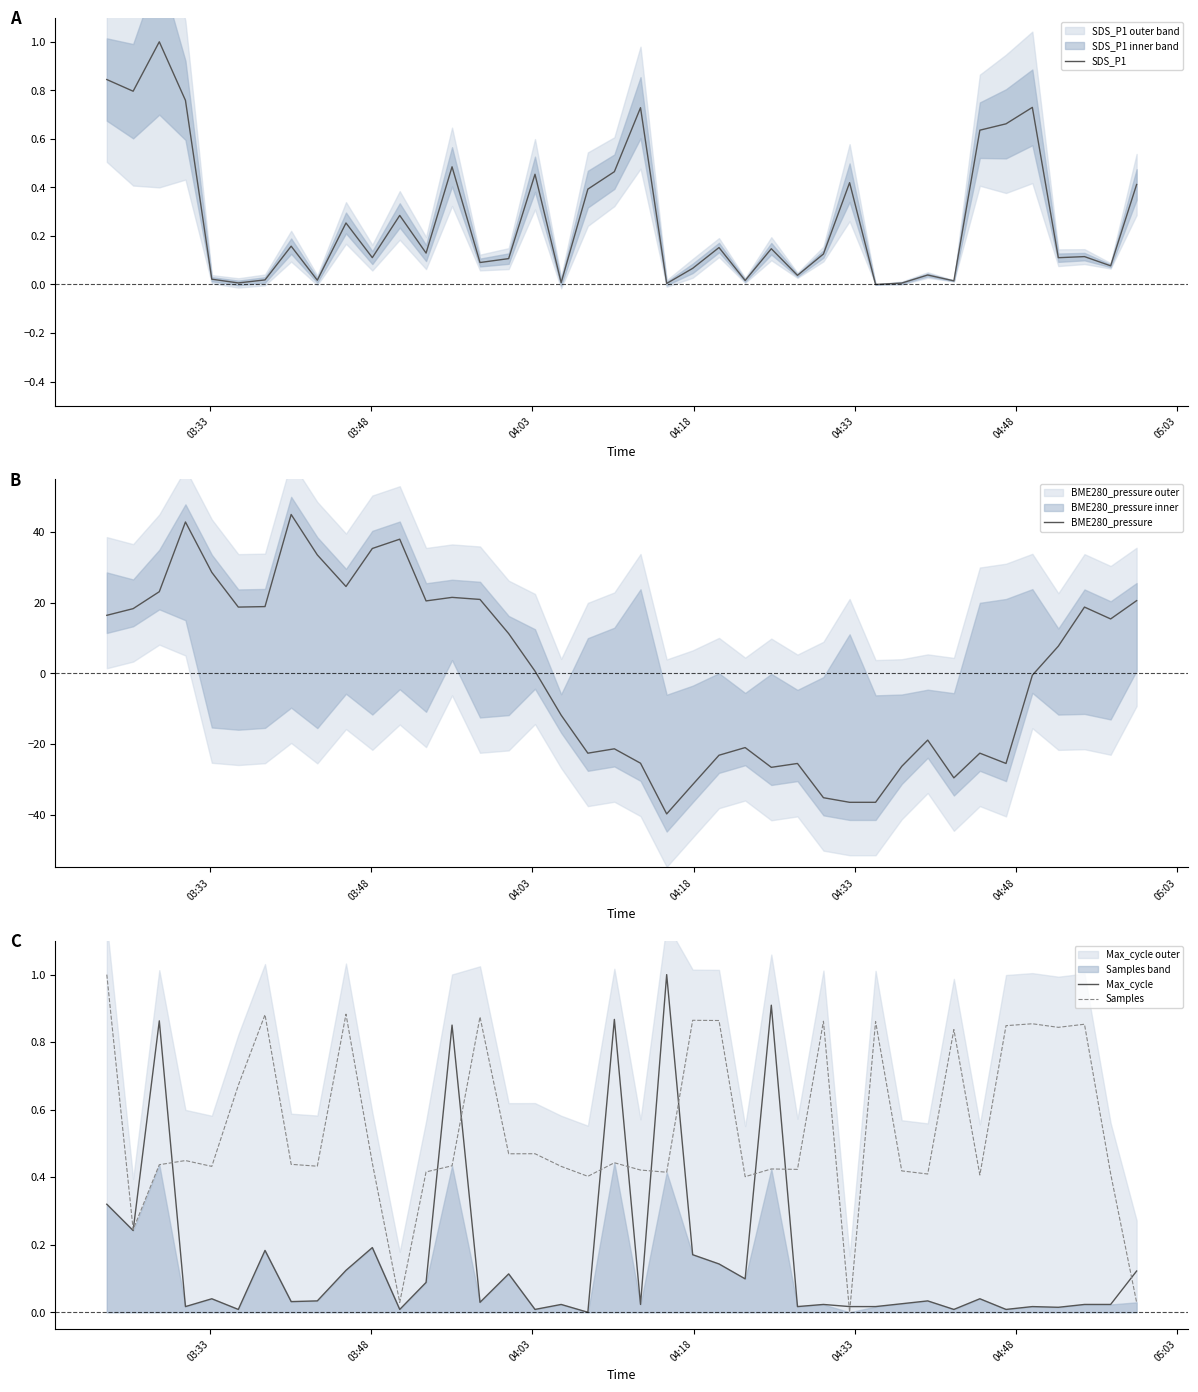

What is the lowest value of the BME280_pressure series?

-39.8